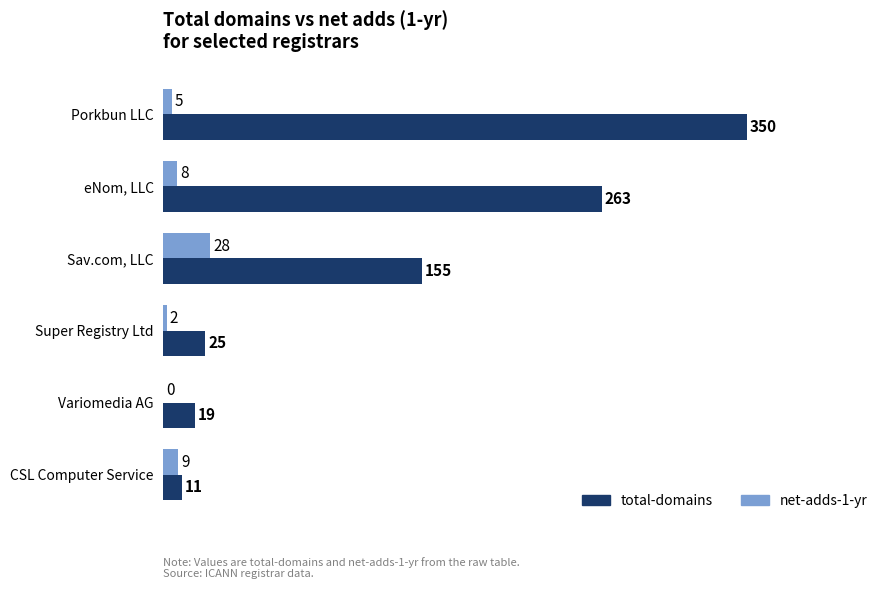

Count the number of data series in this chart.

2